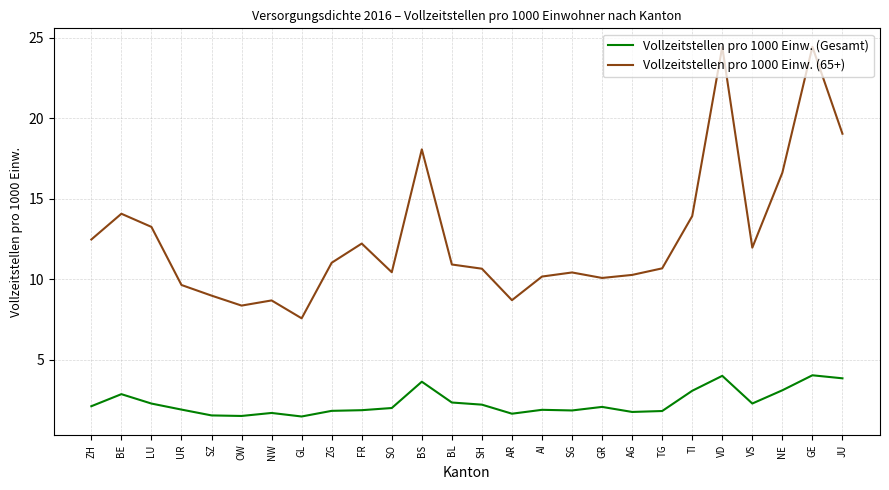

What is the approximate value of Vollzeitstellen pro 1000 Einw. (Gesamt) at TG?

1.8